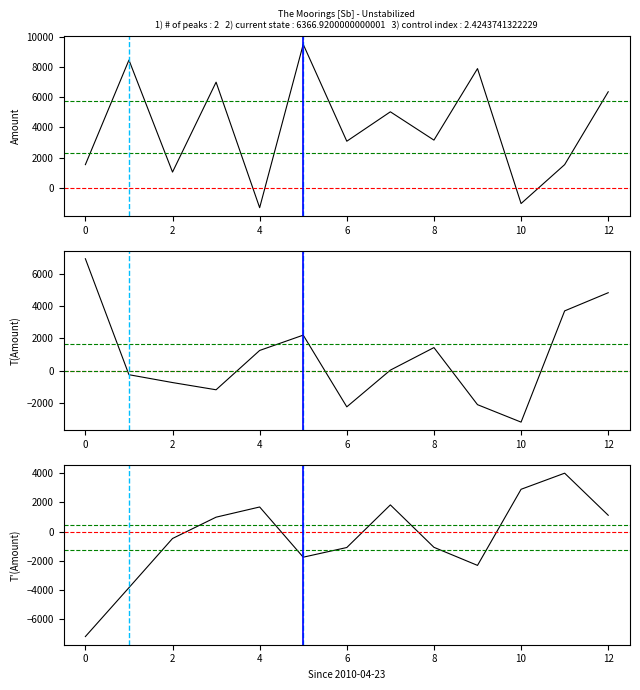

List the series in order of their overall mean, highest first.

Amount, T(Amount), T'(Amount)